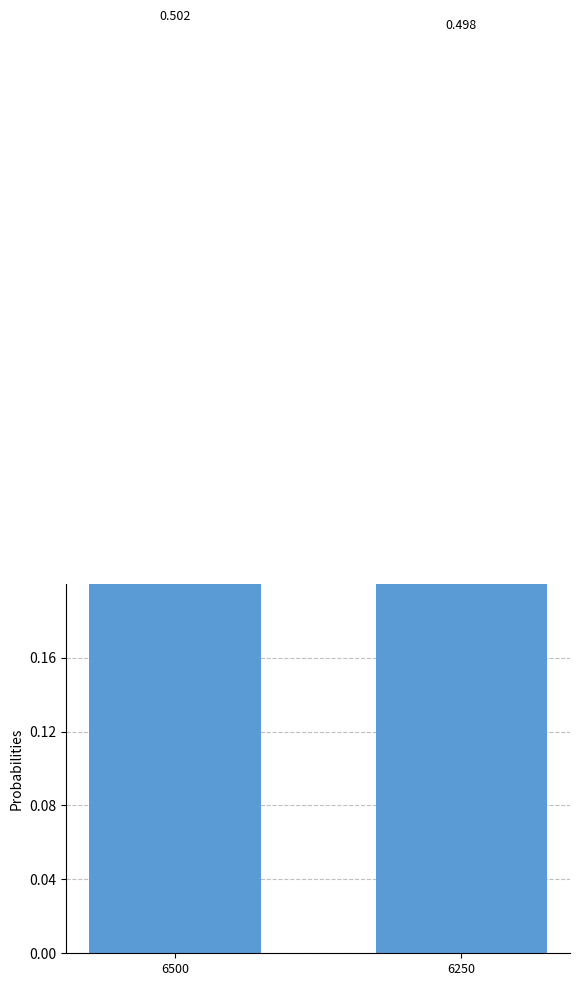

Which category has the lowest value across all series?

6250